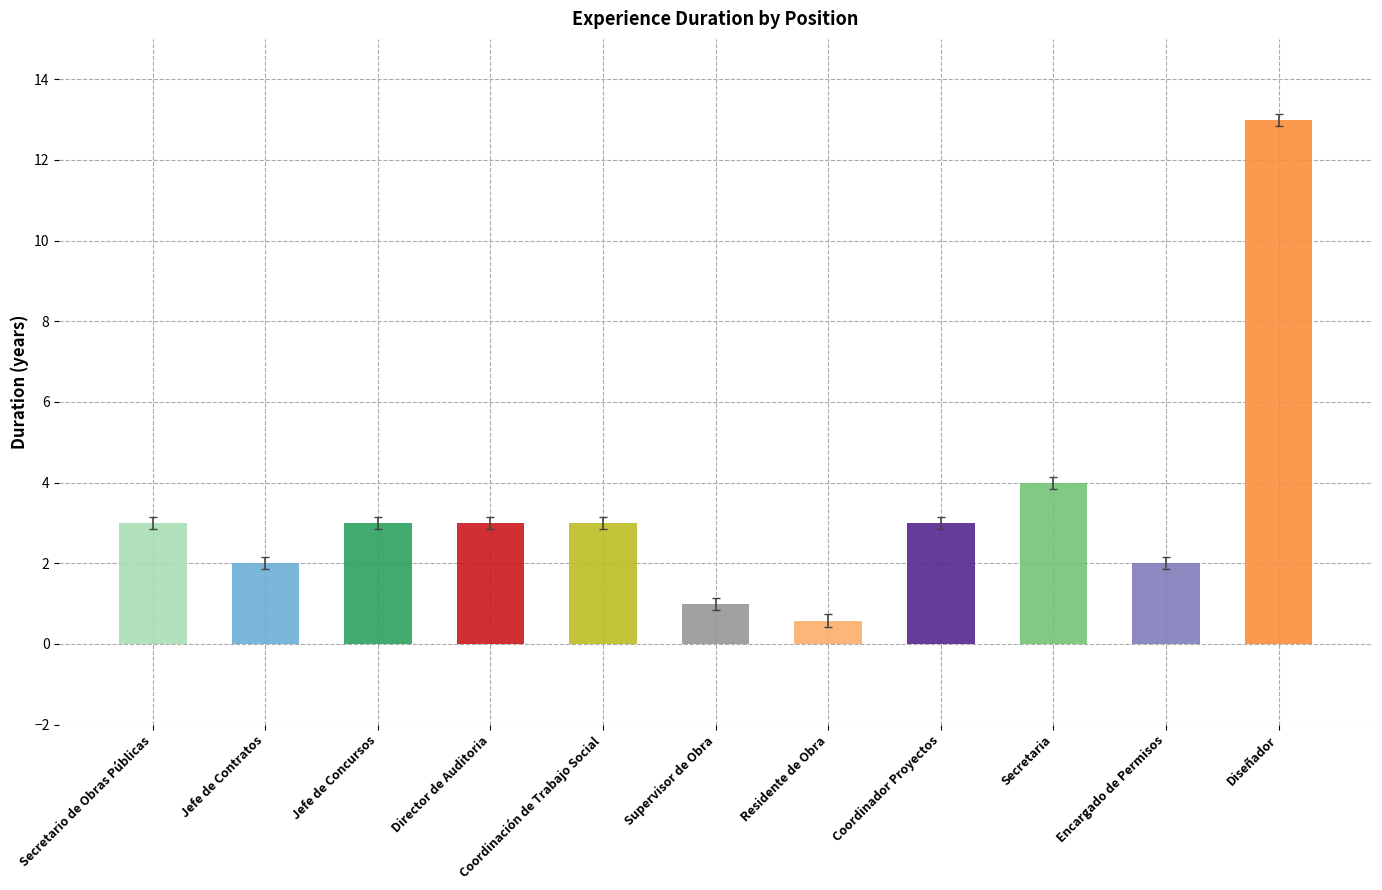

Where does the data first go above 3?

Secretaria